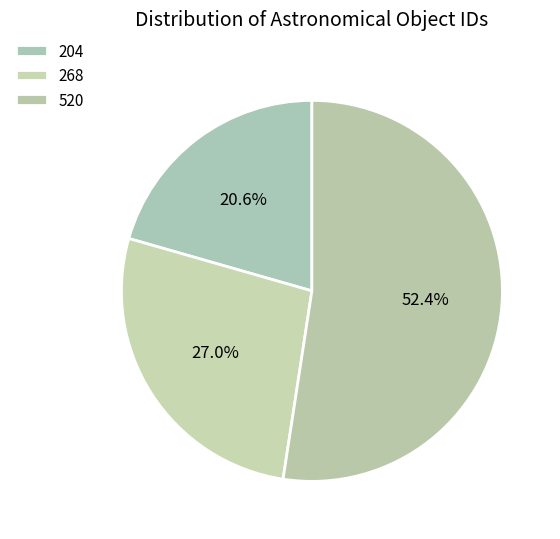

To the nearest percent, what percentage of the pie is 520?

52%